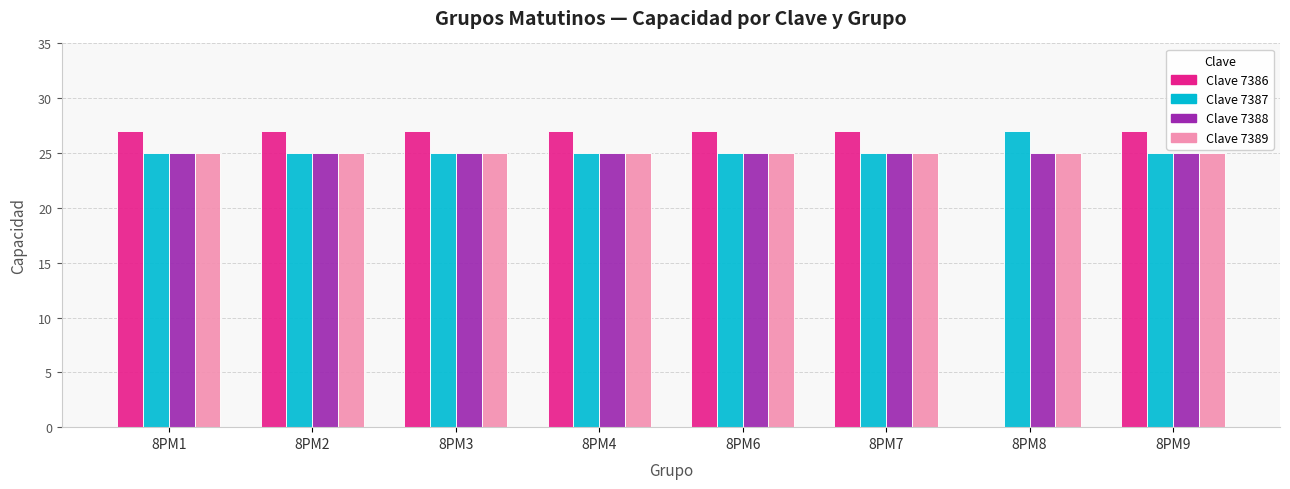

Reading right to left, list all the values displayed in this chart.

Clave 7386: 8PM9=27	8PM8=0	8PM7=27	8PM6=27	8PM4=27	8PM3=27	8PM2=27	8PM1=27
Clave 7387: 8PM9=25	8PM8=27	8PM7=25	8PM6=25	8PM4=25	8PM3=25	8PM2=25	8PM1=25
Clave 7388: 8PM9=25	8PM8=25	8PM7=25	8PM6=25	8PM4=25	8PM3=25	8PM2=25	8PM1=25
Clave 7389: 8PM9=25	8PM8=25	8PM7=25	8PM6=25	8PM4=25	8PM3=25	8PM2=25	8PM1=25